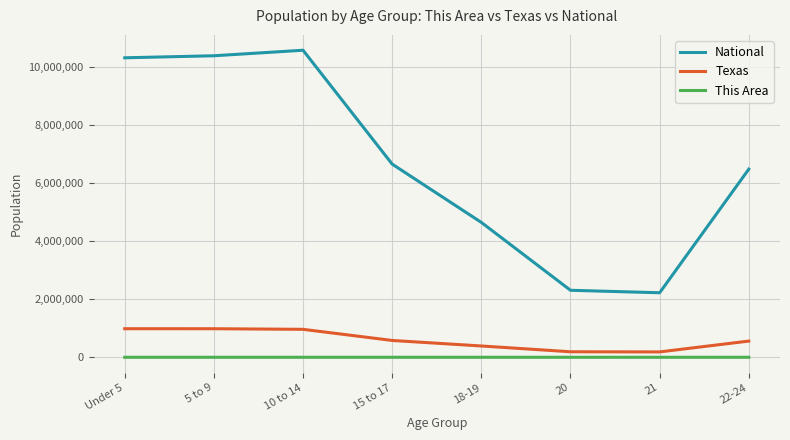

Which series has the widest spread of values?

National